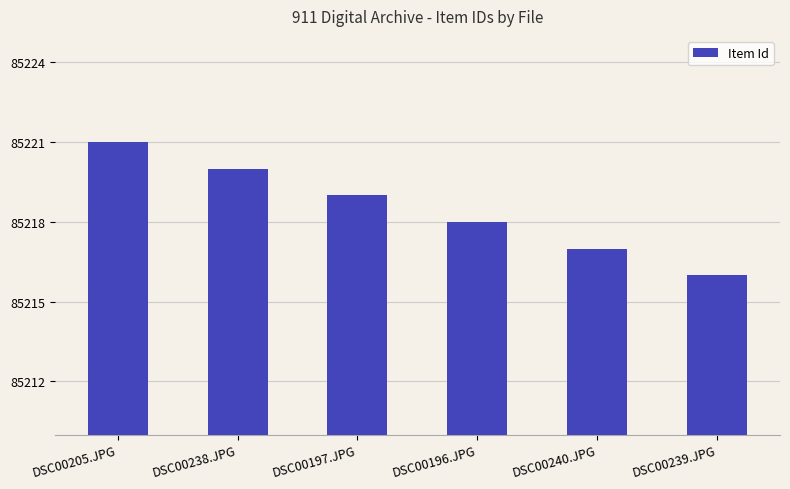

What is the change in value from DSC00197.JPG to DSC00240.JPG?

-2